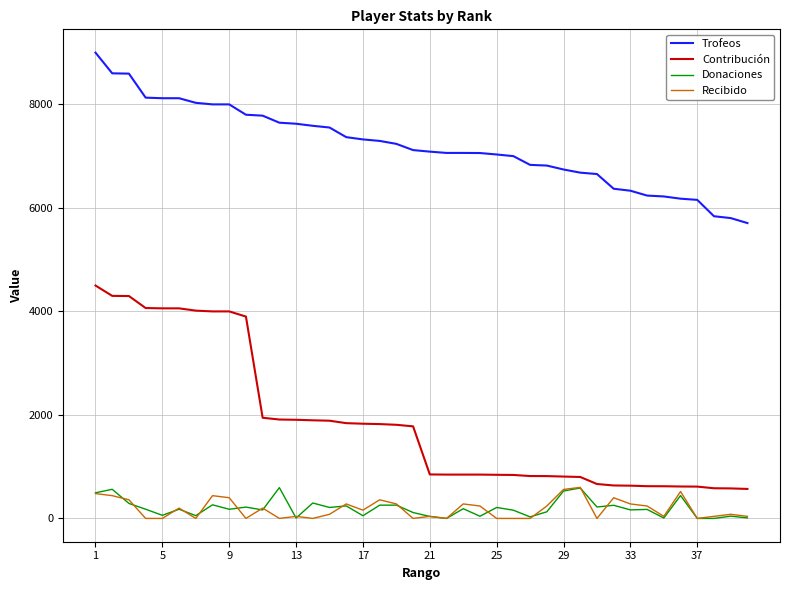

At how many categories does at least one series exceed 6456?

31